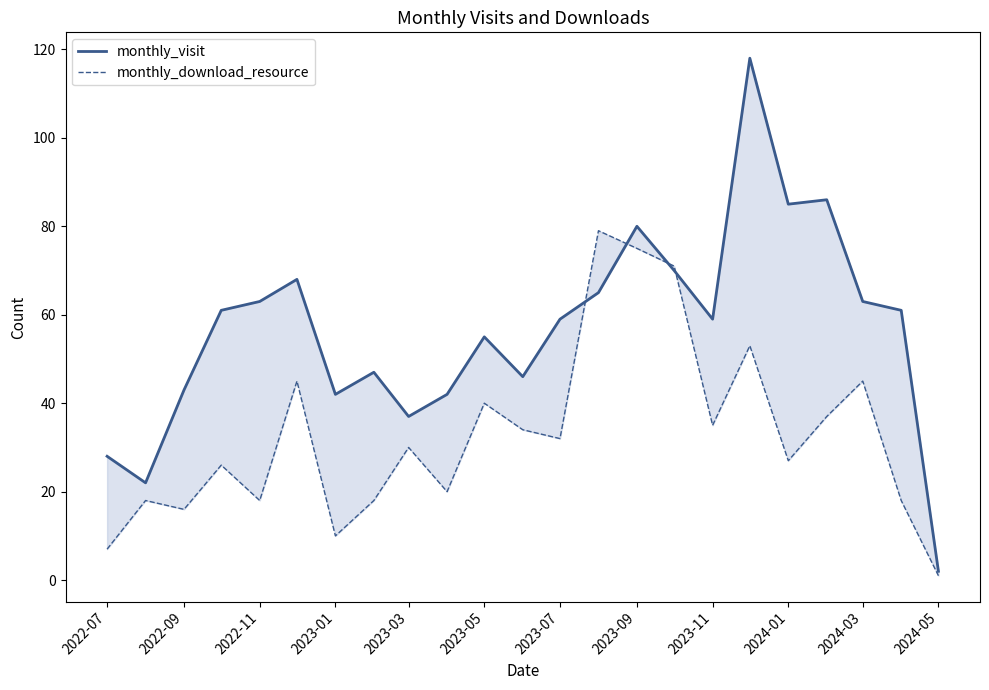

What are all the series names shown in the legend?

monthly_visit, monthly_download_resource